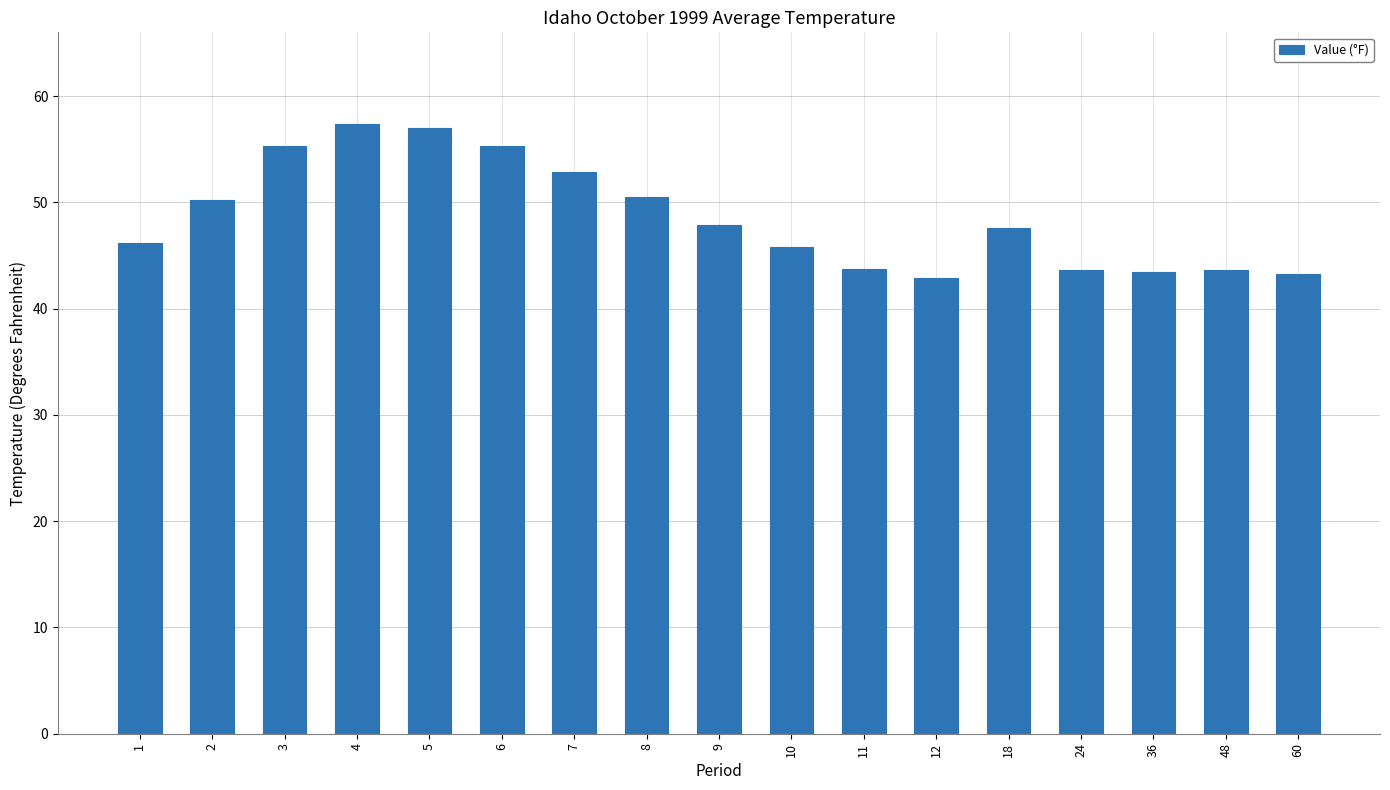

What is the difference between the values at 12 and 36?

0.6